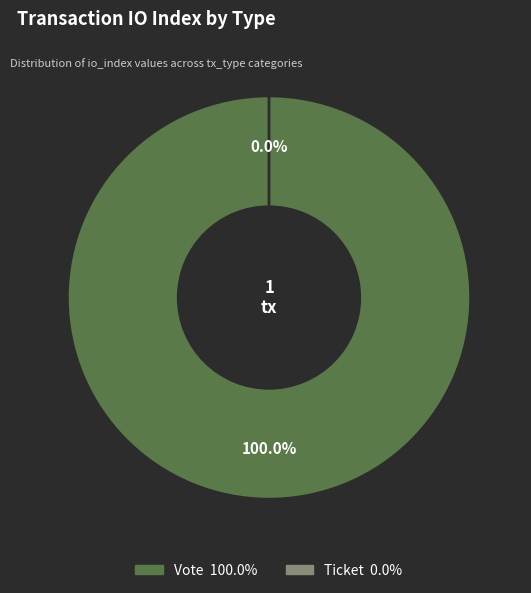

What percentage do Ticket and Vote together represent?

100.0%